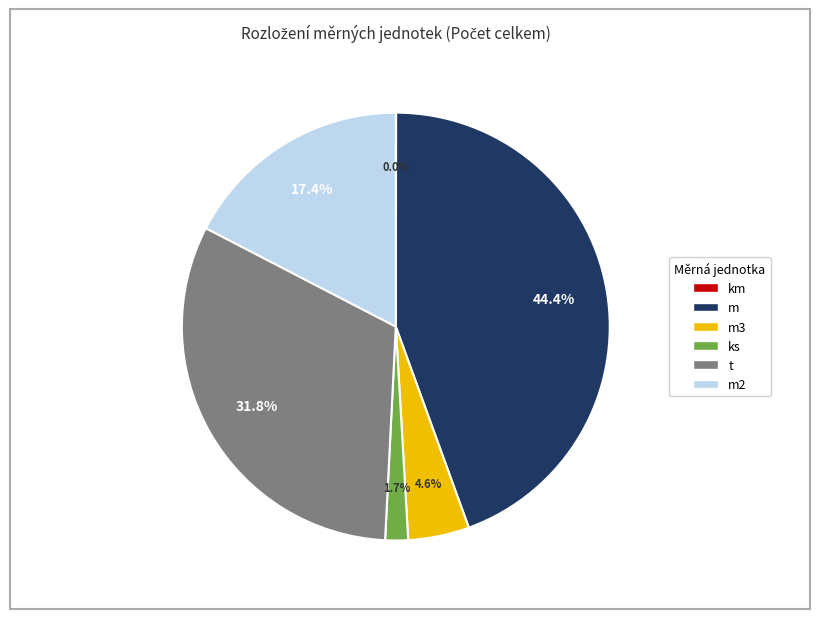

Is there a majority slice in this chart?

No